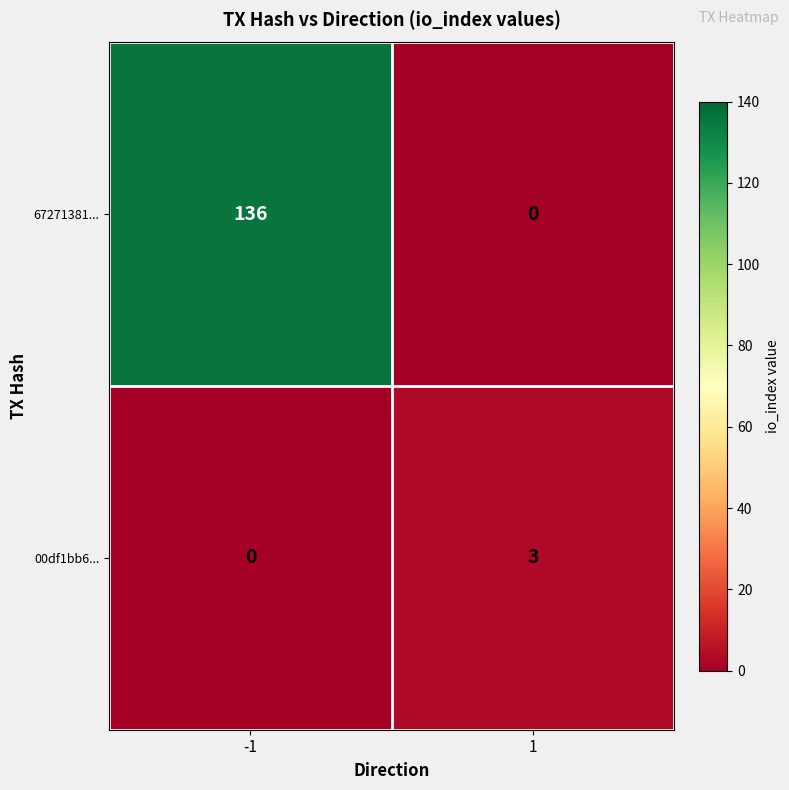

How many distinct data groups are displayed?

2